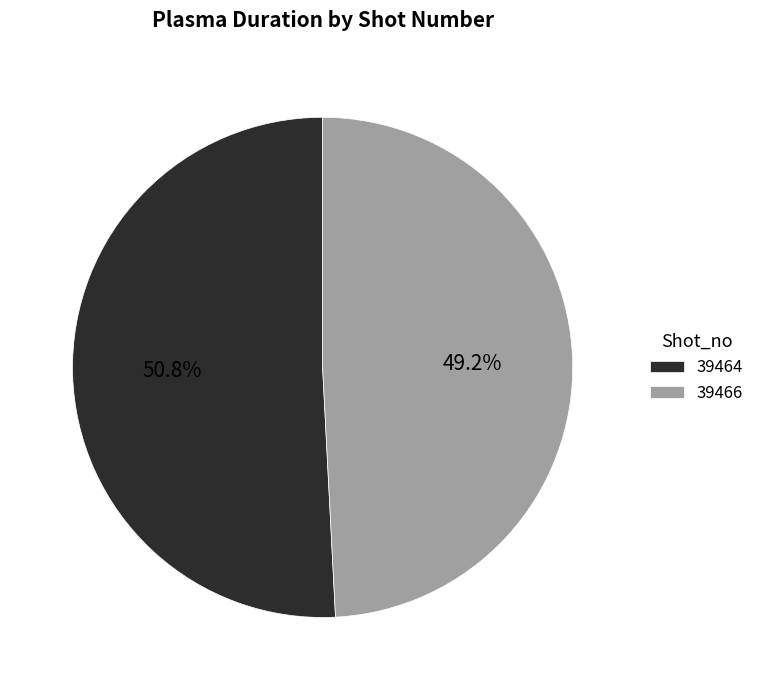

To the nearest percent, what is the combined percentage of 39466 and 39464?

100%